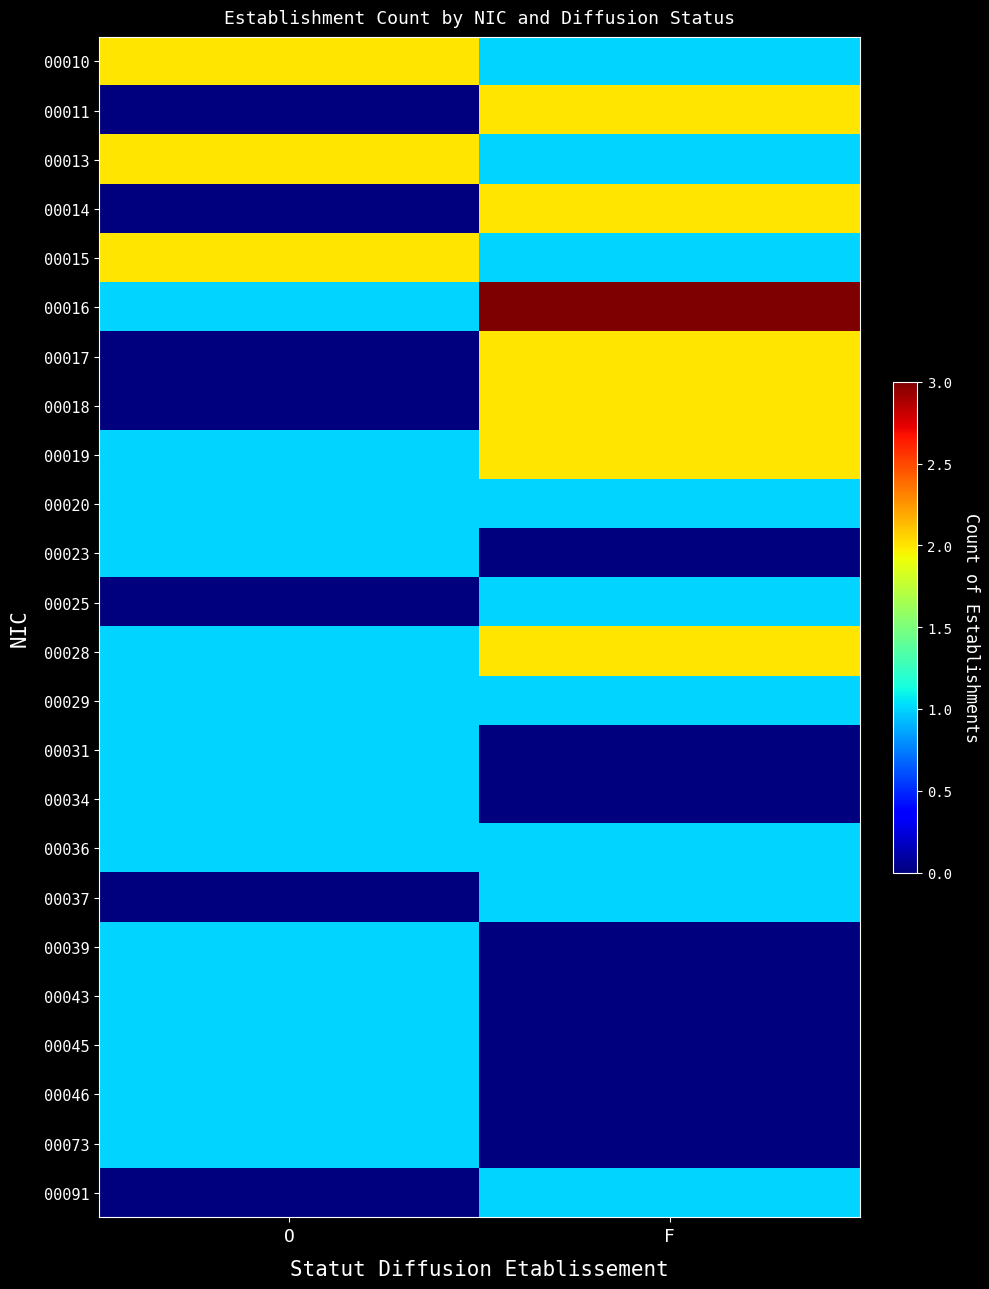

Reading left to right, list all the values displayed in this chart.

00010: O=2	F=1
00011: O=0	F=2
00013: O=2	F=1
00014: O=0	F=2
00015: O=2	F=1
00016: O=1	F=3
00017: O=0	F=2
00018: O=0	F=2
00019: O=1	F=2
00020: O=1	F=1
00023: O=1	F=0
00025: O=0	F=1
00028: O=1	F=2
00029: O=1	F=1
00031: O=1	F=0
00034: O=1	F=0
00036: O=1	F=1
00037: O=0	F=1
00039: O=1	F=0
00043: O=1	F=0
00045: O=1	F=0
00046: O=1	F=0
00073: O=1	F=0
00091: O=0	F=1